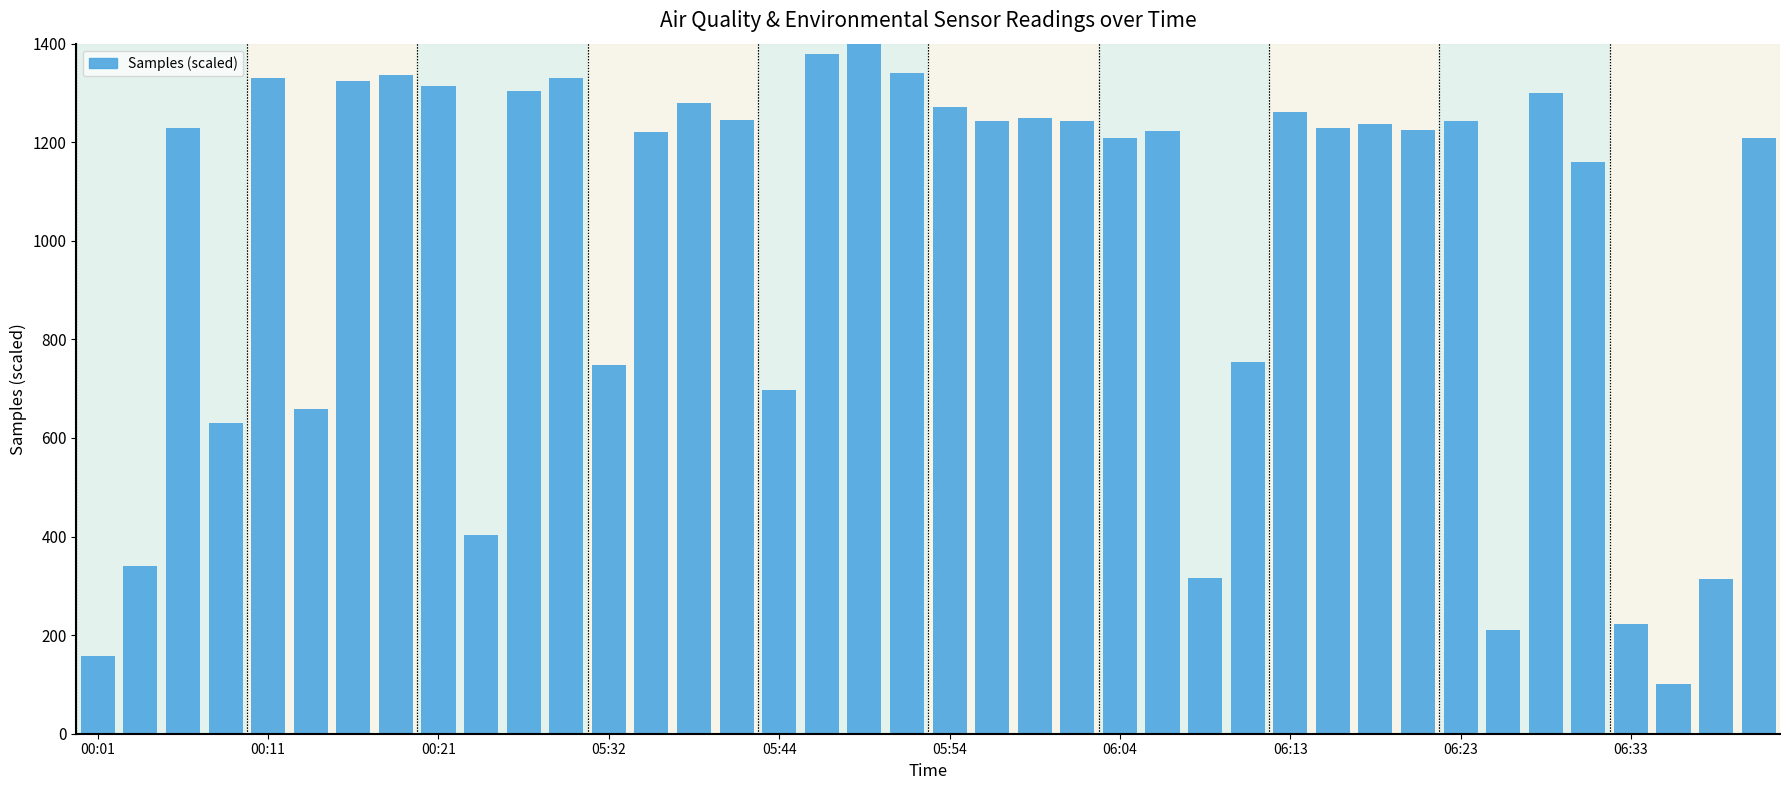

What is the minimum value shown in the chart?

100.0